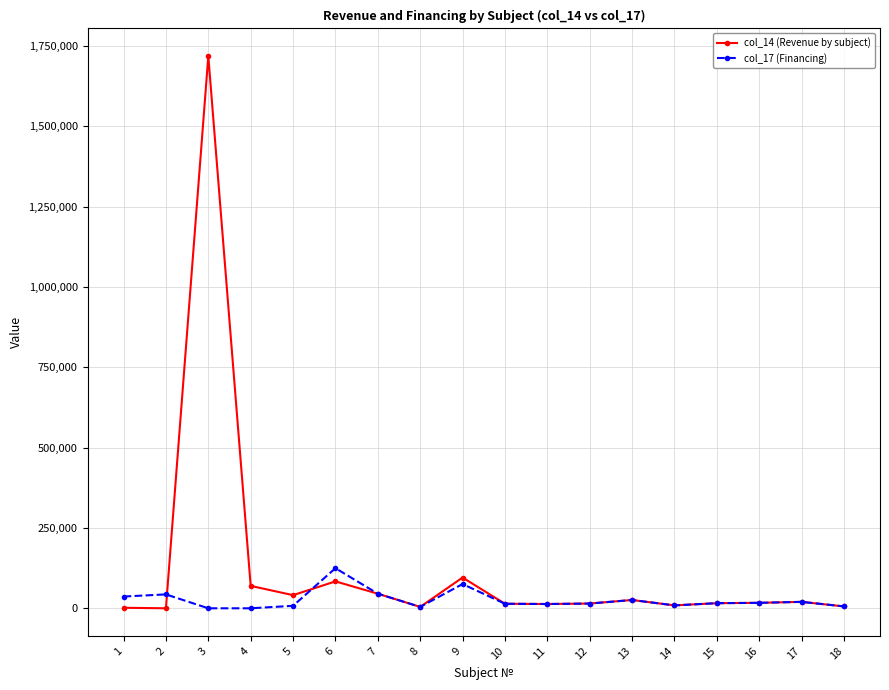

What are all the series names shown in the legend?

col_14 (Revenue by subject), col_17 (Financing)